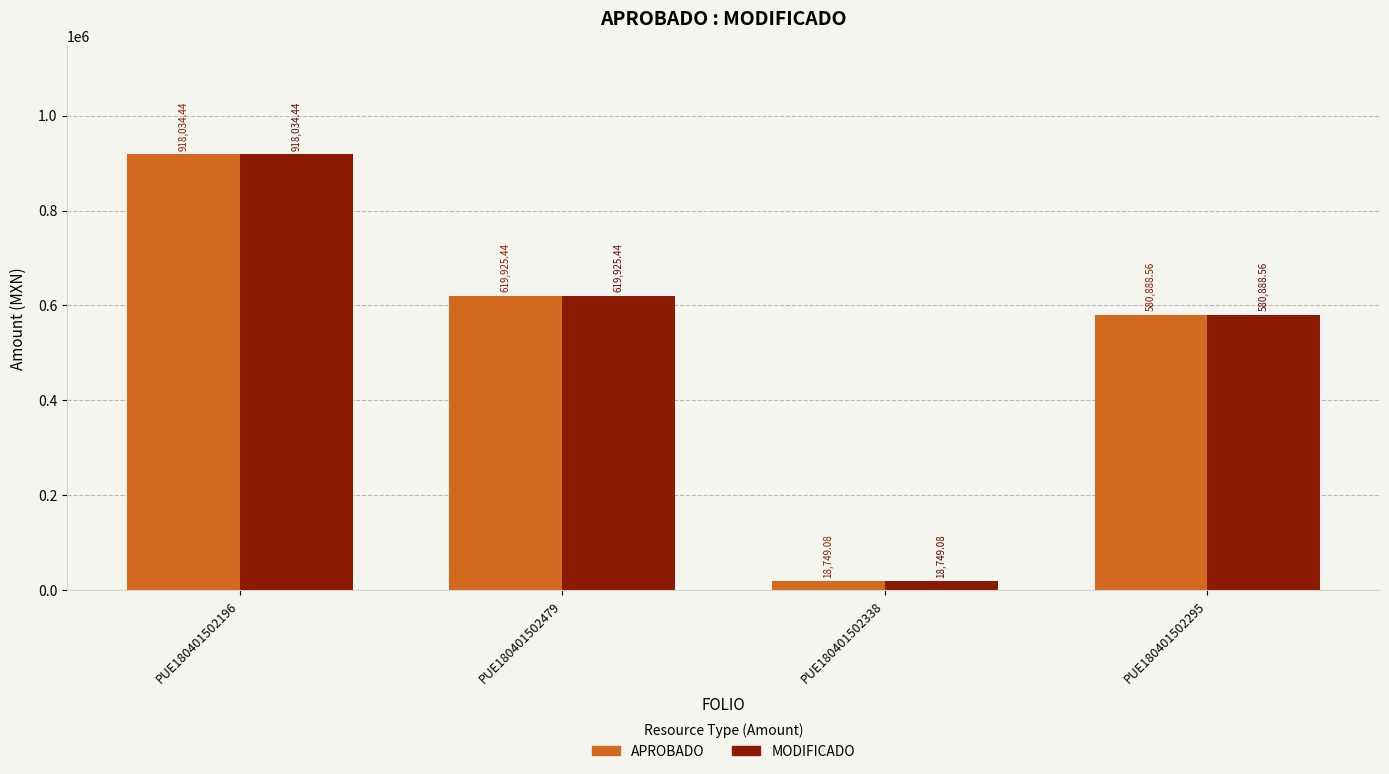

True or false: APROBADO has a value of 290304.4 at PUE180401502295.

False